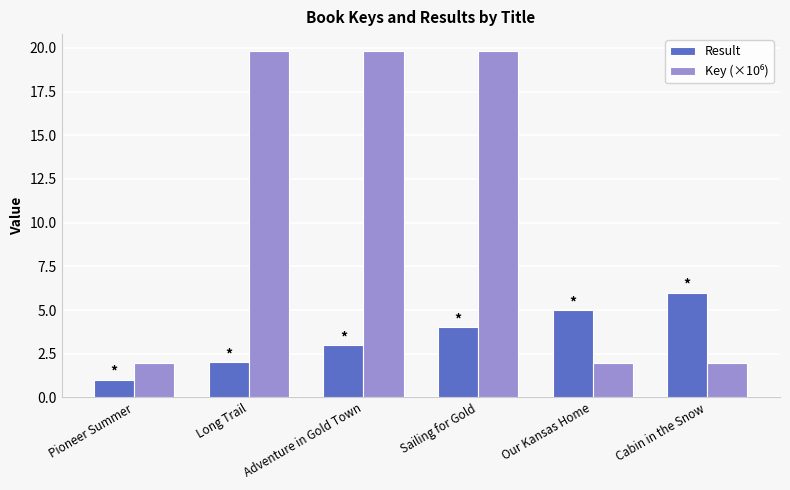

The Result series shows 2.0 at Long Trail. True or false?

True